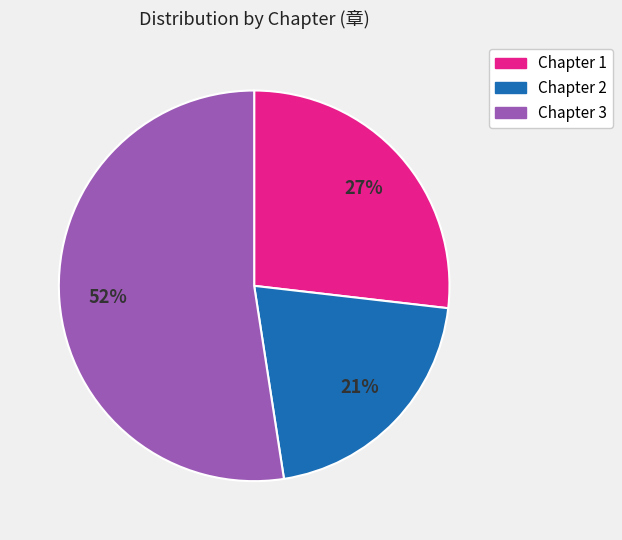

To the nearest percent, what is the average slice percentage?

33%